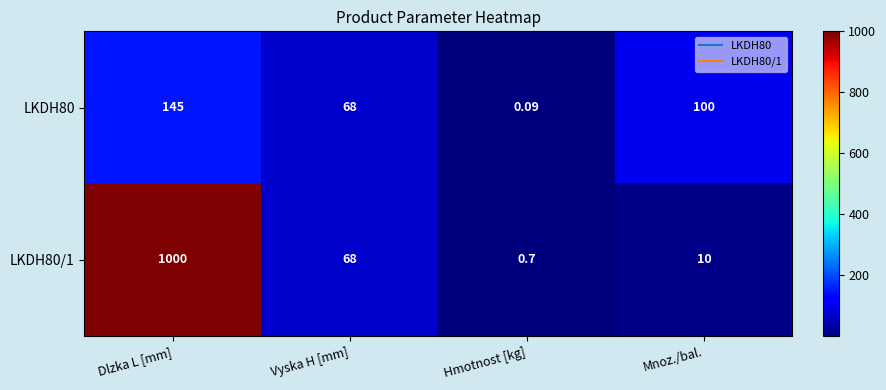

At which category is the sum across all series the highest?

Dlzka L [mm]